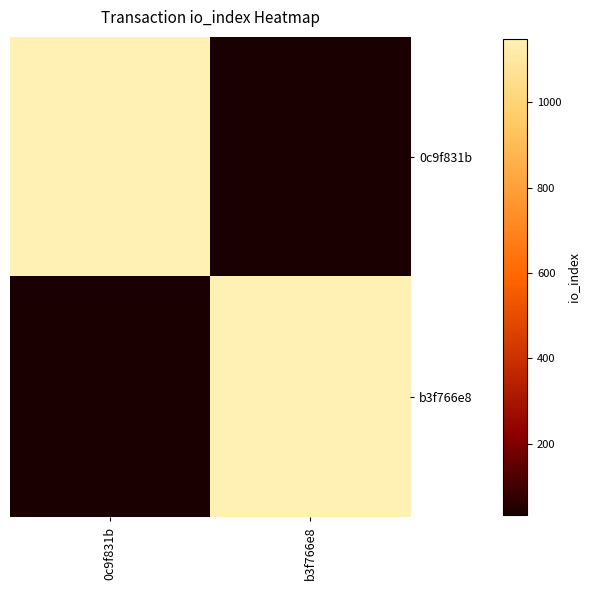

Which category has the lowest value across all series?

b3f766e8